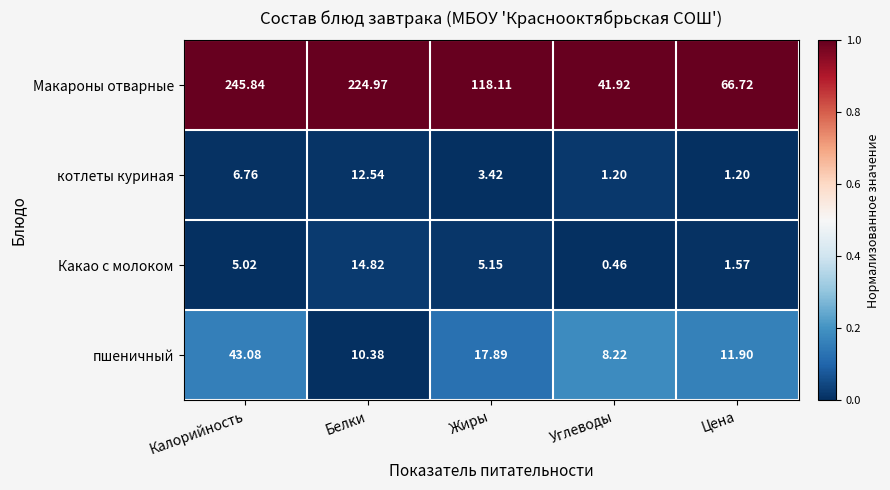

At which category does the chart reach its peak across all series?

Калорийность